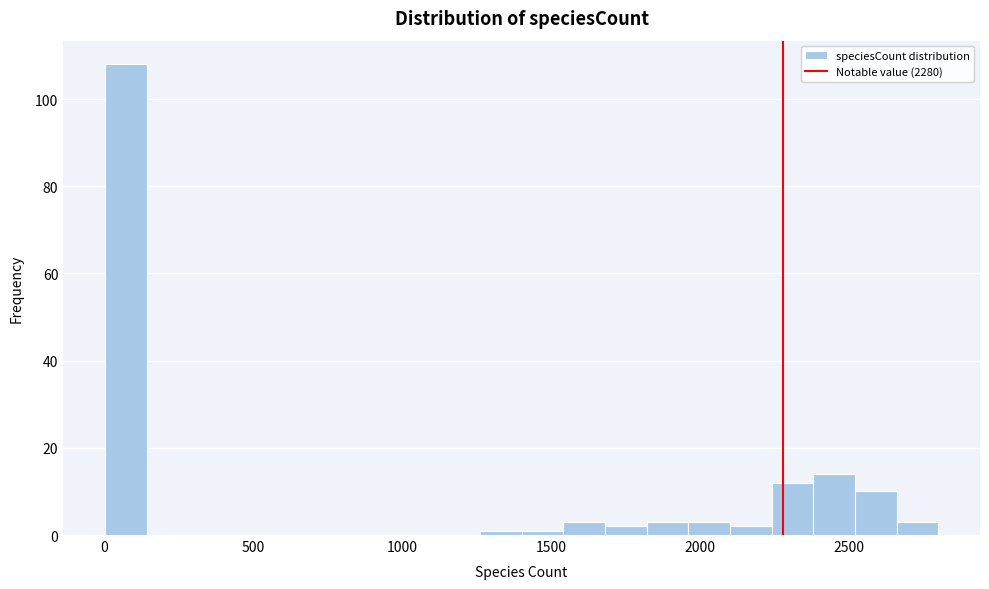

Read against the x-axis, roughly where is the centre of the tallest bar?

50